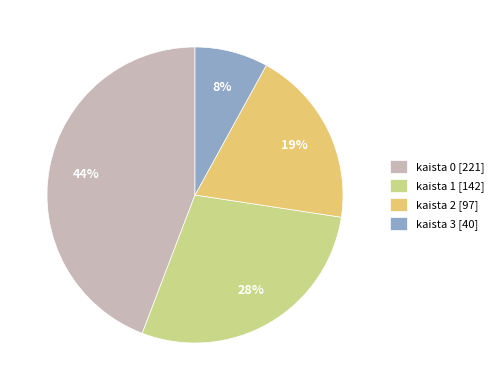

Is it true that kaista 3 [40] is 8% of the pie?

True